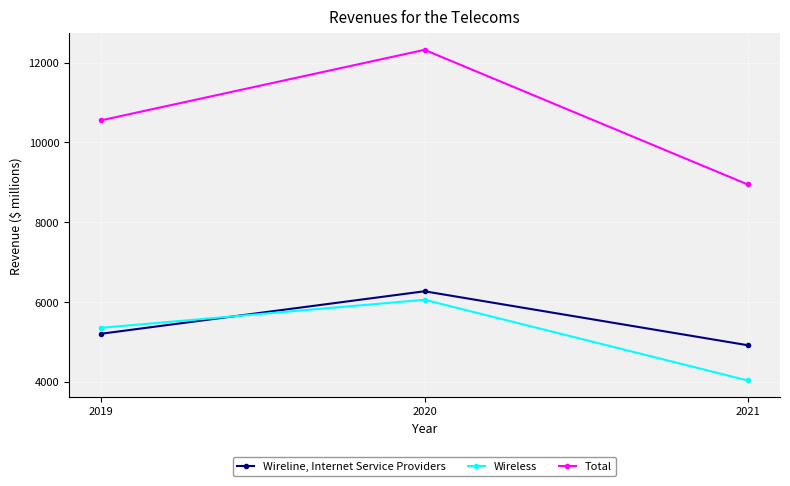

What is the total value across all series at 2019?

21105.7